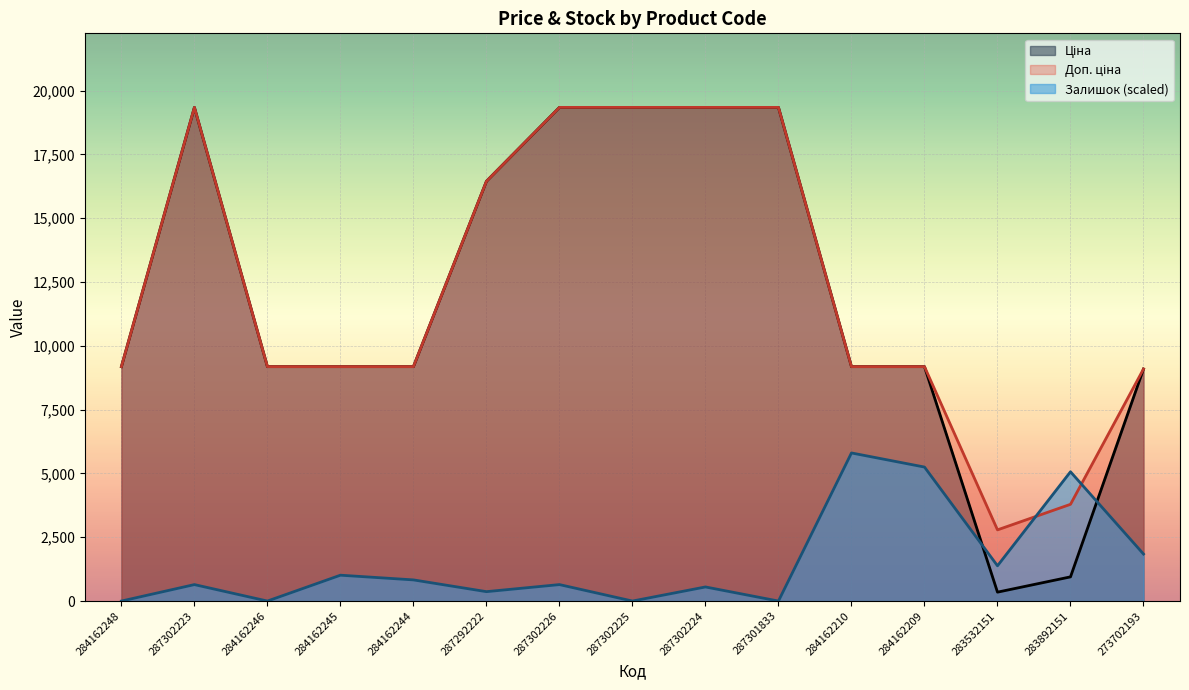

What is the average value of the Доп. ціна series?

12263.1